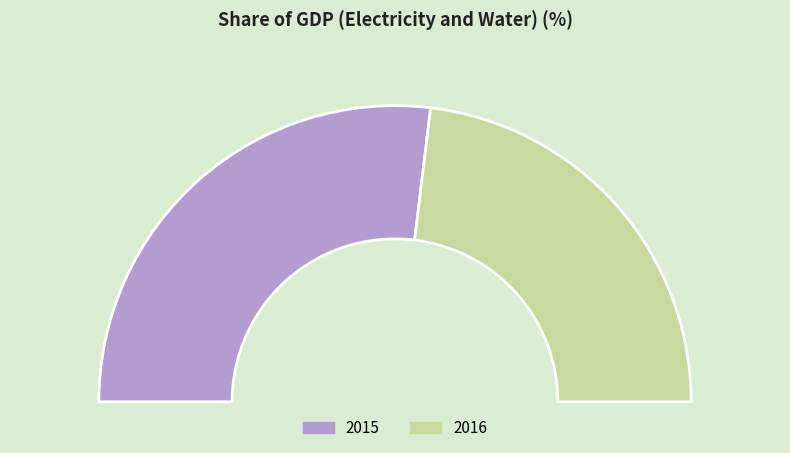

Does 2016 account for over 50% of the chart?

No